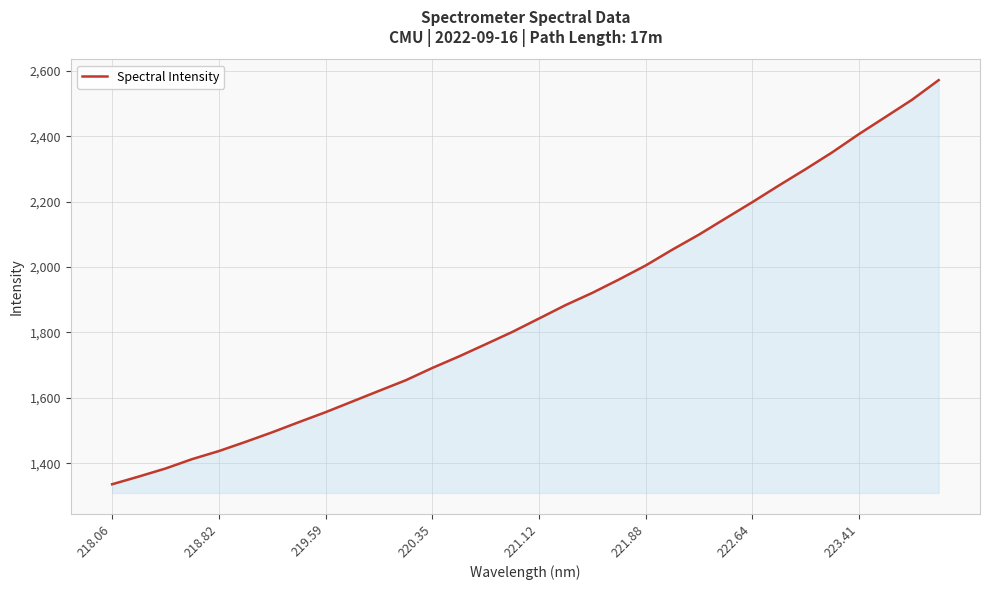

What is the difference between the maximum and minimum values?

1235.5